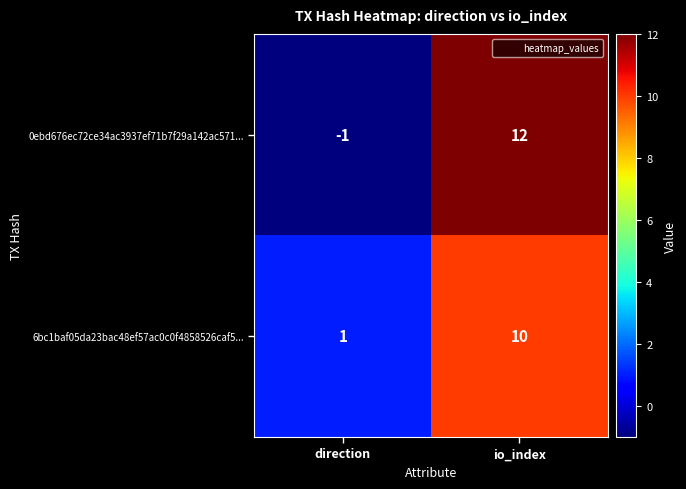

What is the sum of all 6bc1baf05da23bac48ef57ac0c0f4858526caf5... values?

11